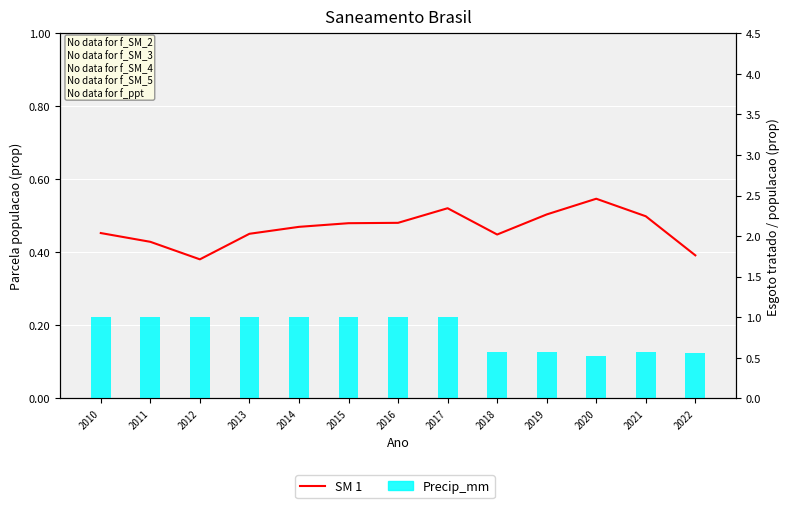

What are all the series names shown in the legend?

SM 1, Precip_mm